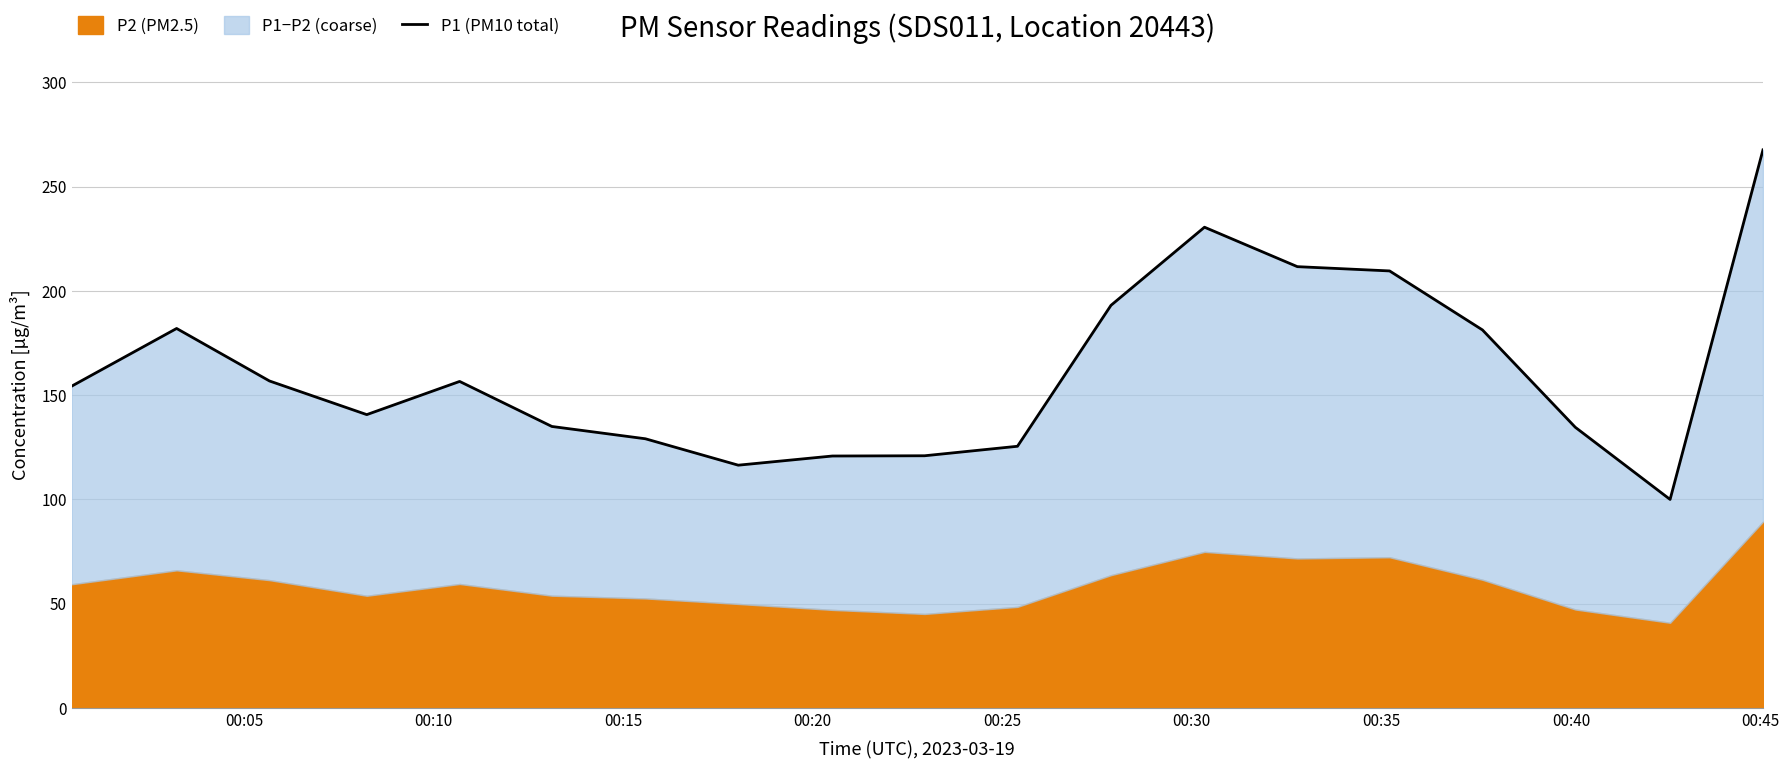

What is the label of the 19th point from the right?

00:05